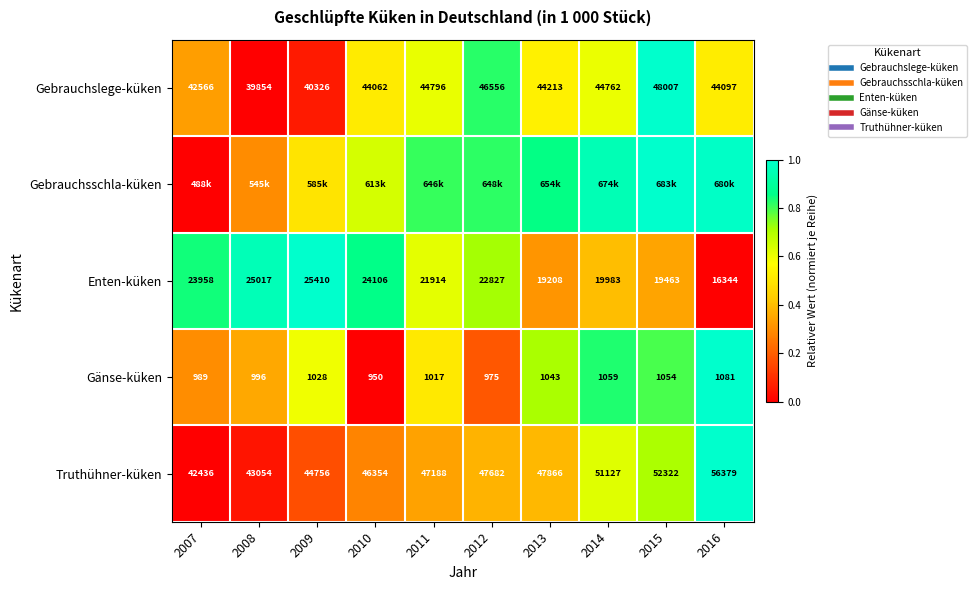

Is it true that Gebrauchslege-küken equals 0.2 at 2010?

False